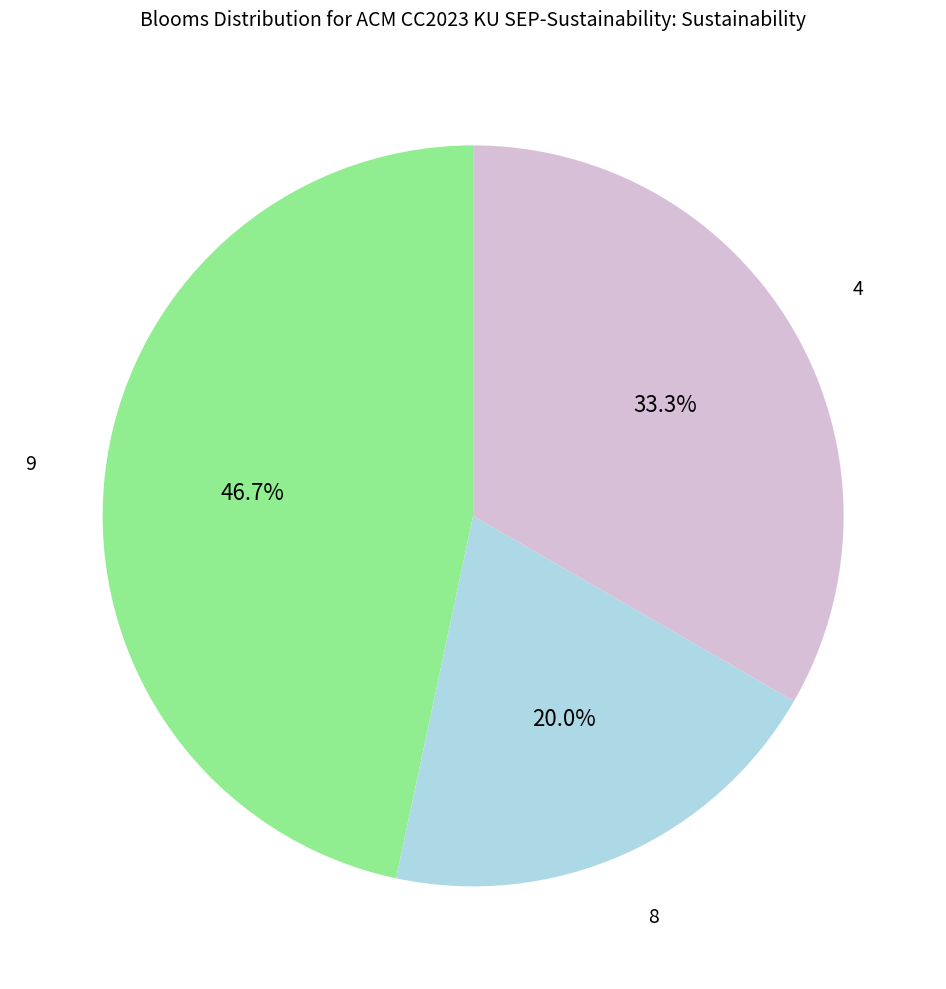

Is there any slice that represents more than half of the pie?

No